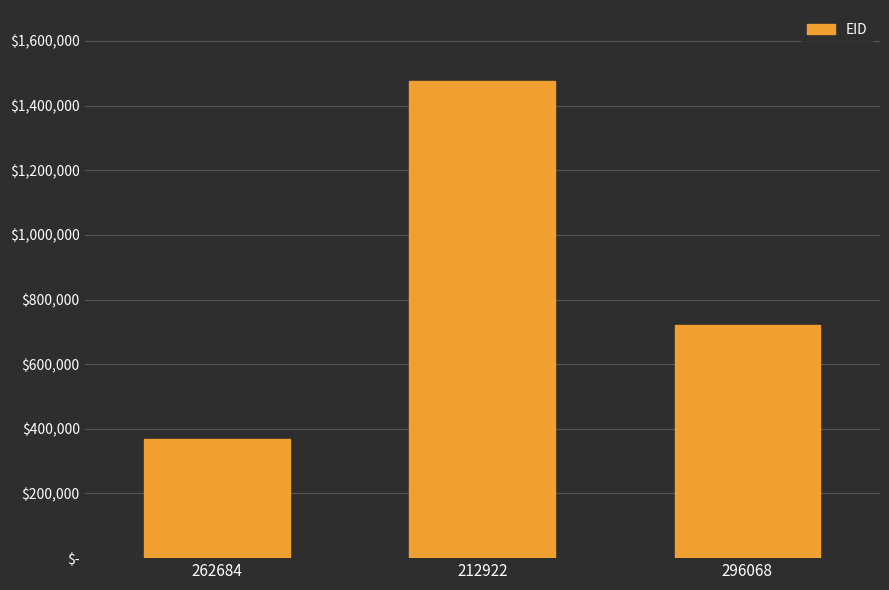

At which category does the chart reach its peak across all series?

212922